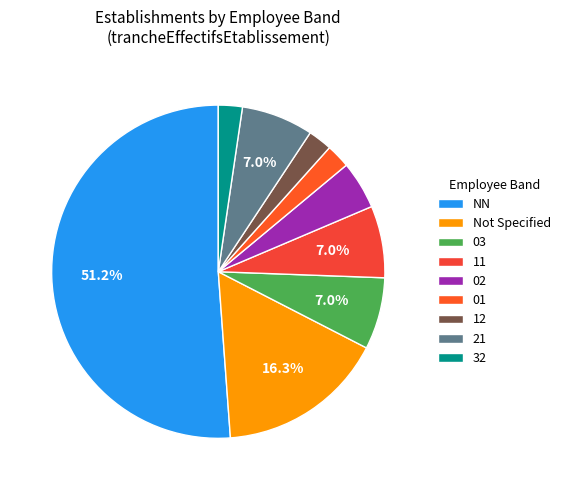

Is there a majority slice in this chart?

Yes